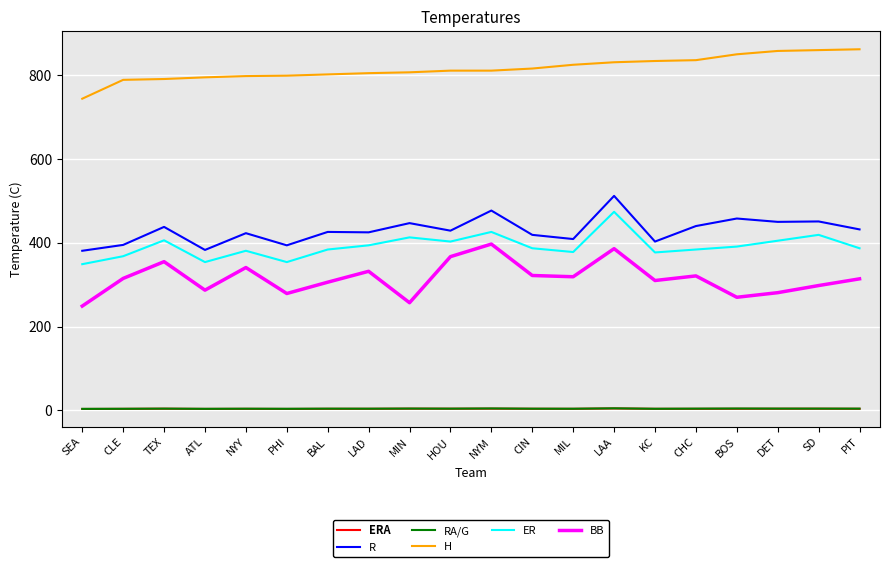

Which category has the highest value in the ER series?

LAA